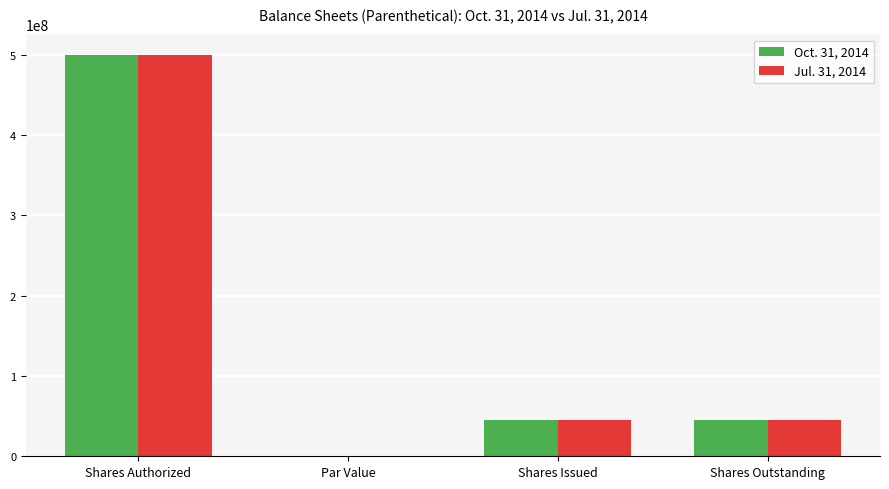

What is the maximum value for Oct. 31, 2014?

500000000.0